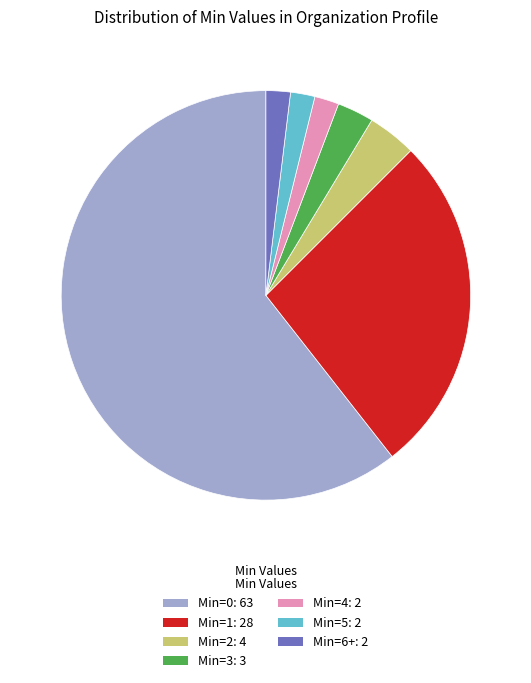

Which category has the biggest portion of the pie?

Min=0: 63